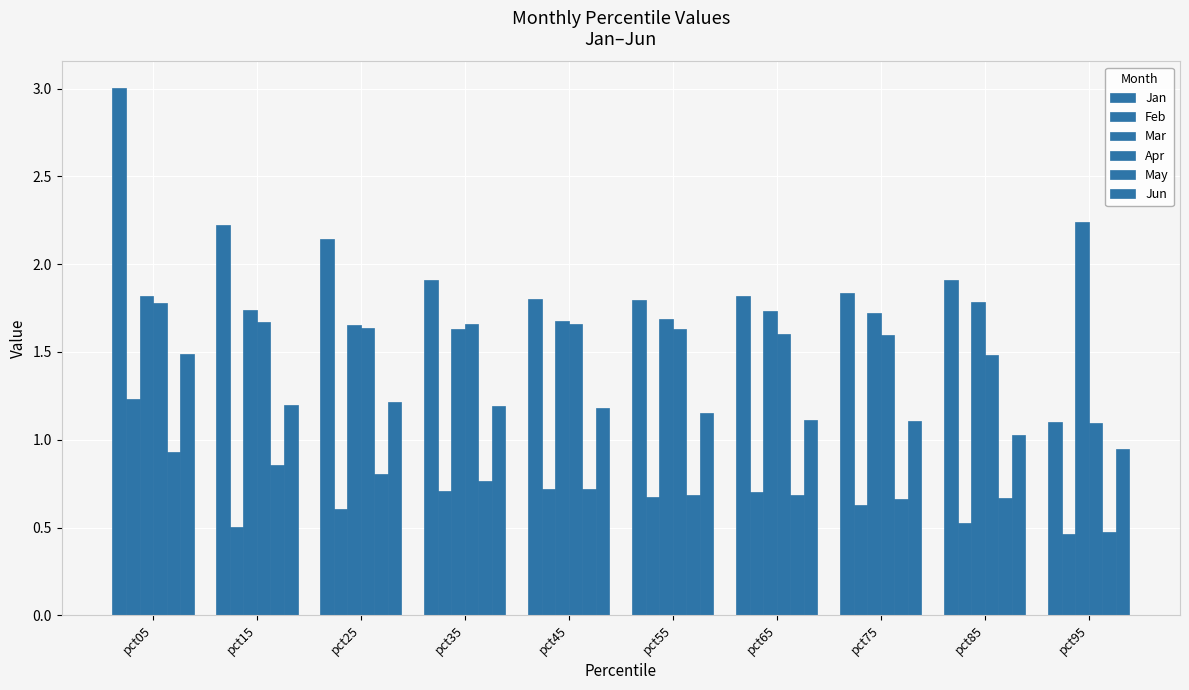

Rank the categories by Jun value from lowest to highest.

pct95, pct85, pct75, pct65, pct55, pct45, pct35, pct15, pct25, pct05